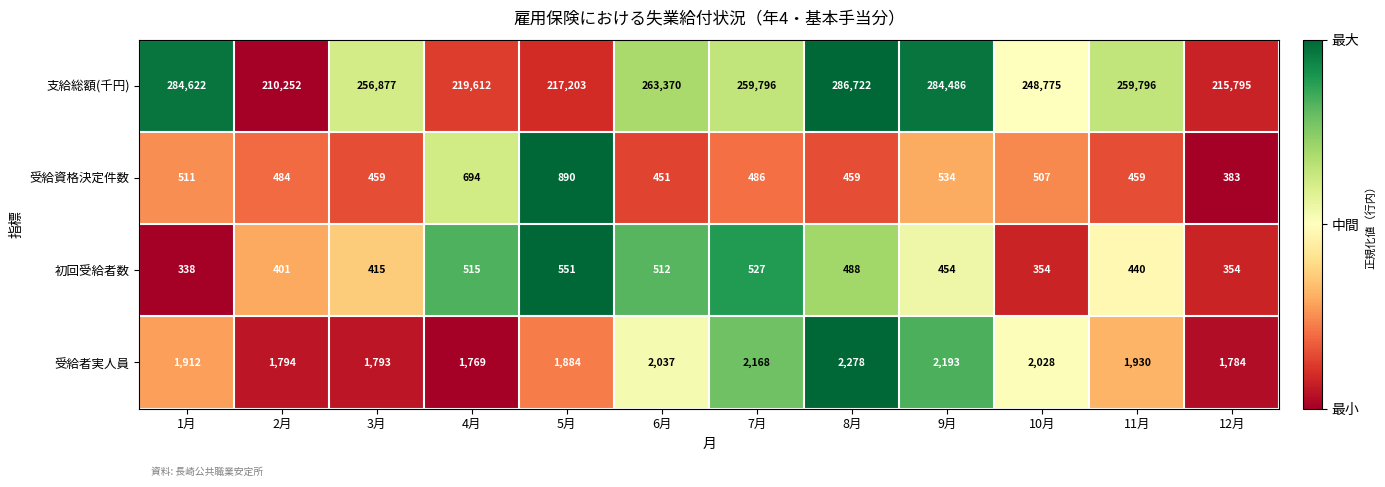

Where is 支給総額(千円) nearest to the value 248487?

10月